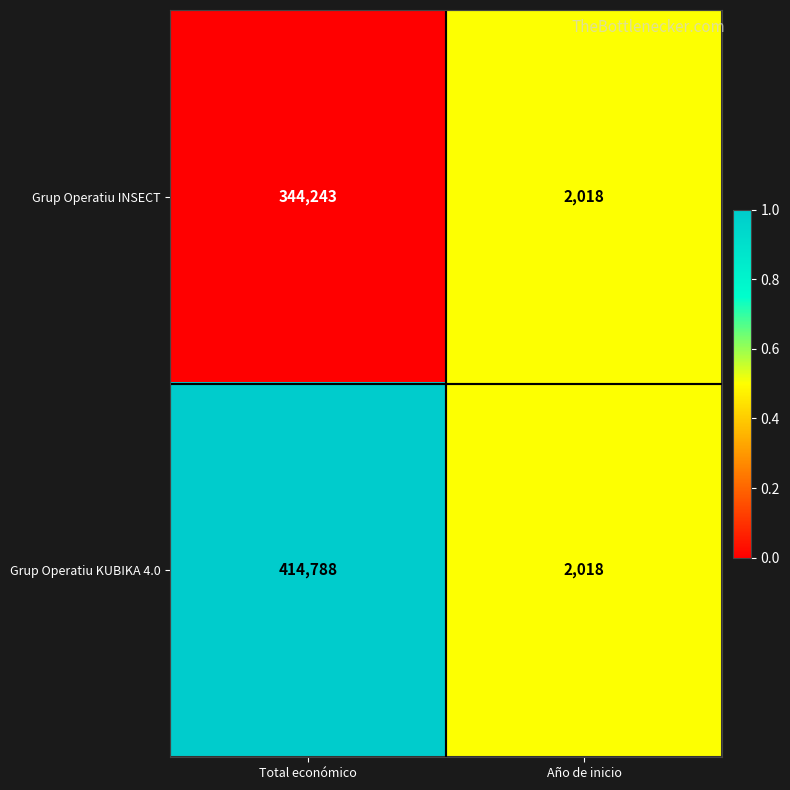

Where is Grup Operatiu INSECT nearest to the value 173130?

Año de inicio